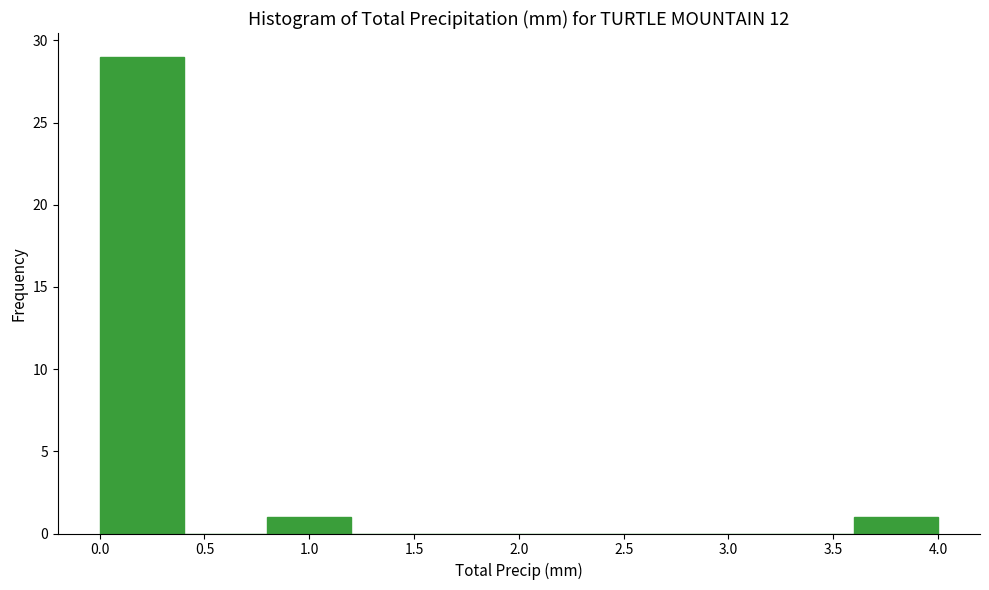

Reading left to right, list every bar in this chart as the range it spans on the x-axis followed by its height. The values are not printed on the chart, so give them approximately, as read against the axis.

0.0 to 0.4: 29
0.4 to 0.8: 0
0.8 to 1.2: 1
1.2 to 1.6: 0
1.6 to 2.0: 0
2.0 to 2.4: 0
2.4 to 2.8: 0
2.8 to 3.2: 0
3.2 to 3.6: 0
3.6 to 4.0: 1